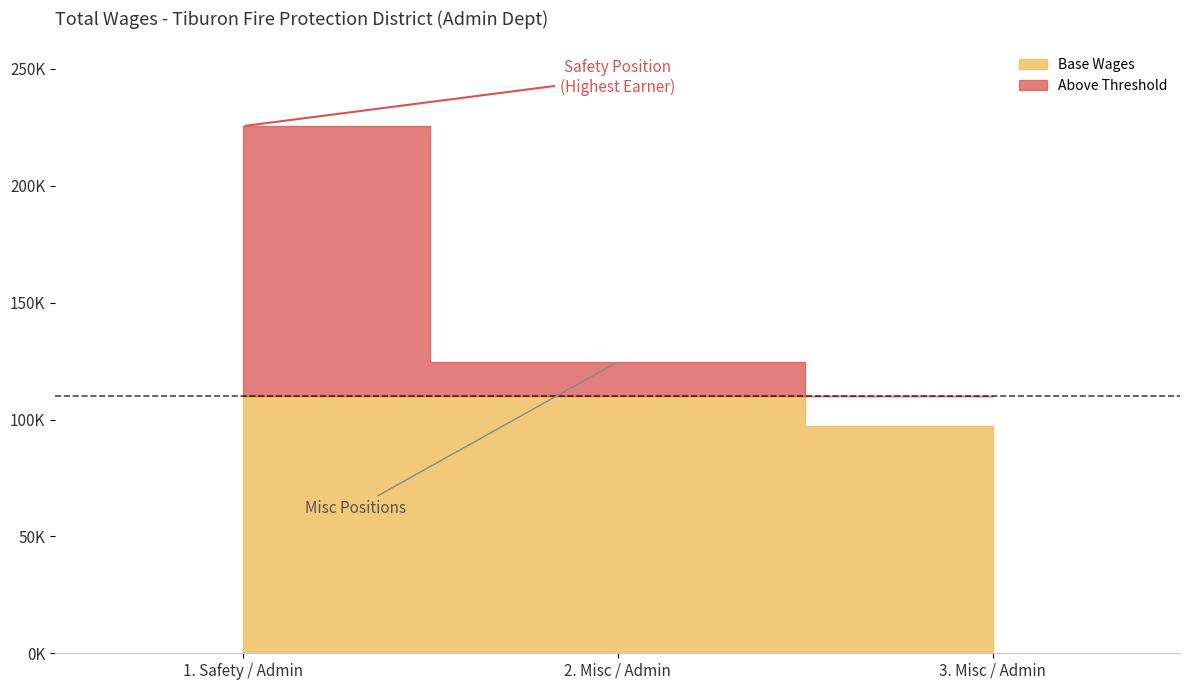

Reading right to left, transcribe all the data shown in this chart.

97292	124616	225494